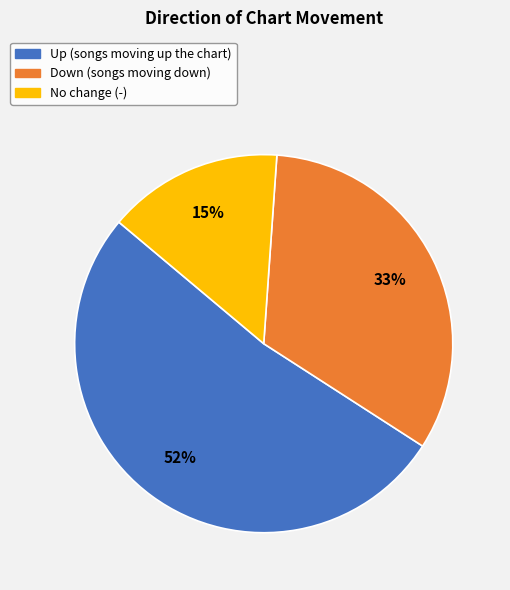

Between Down (songs moving down) and Up (songs moving up the chart), which is larger?

Up (songs moving up the chart)